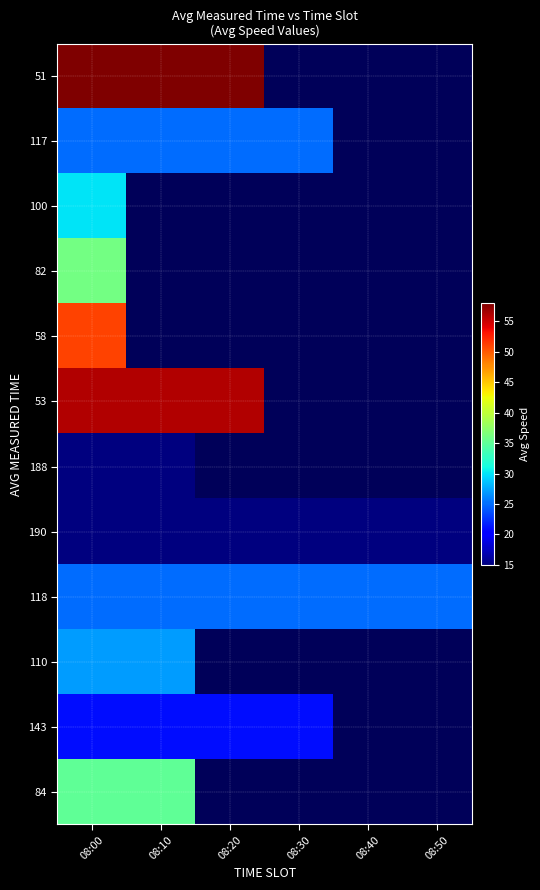

At which label is 143 closest to 21?

08:00